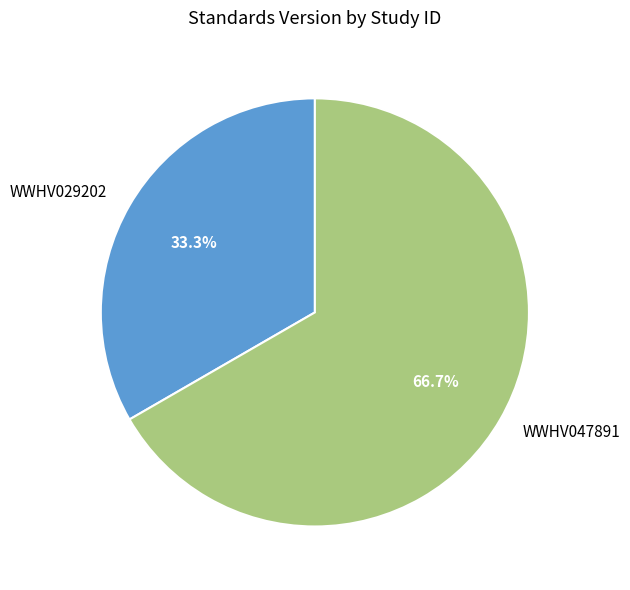

How much of the chart is everything except WWHV047891?

33.3%